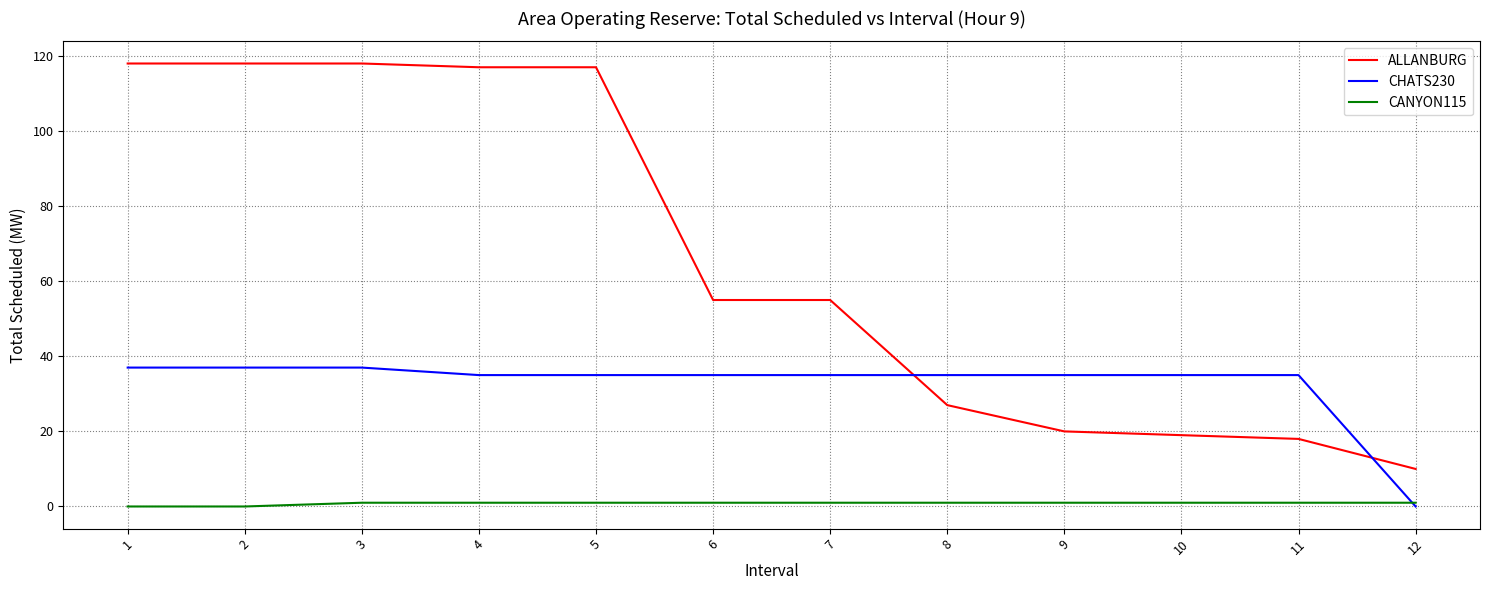

Reading left to right, extract all data points from this chart.

ALLANBURG: 1=118	2=118	3=118	4=117	5=117	6=55	7=55	8=27	9=20	10=19	11=18	12=10
CHATS230: 1=37	2=37	3=37	4=35	5=35	6=35	7=35	8=35	9=35	10=35	11=35	12=0
CANYON115: 1=0	2=0	3=1	4=1	5=1	6=1	7=1	8=1	9=1	10=1	11=1	12=1